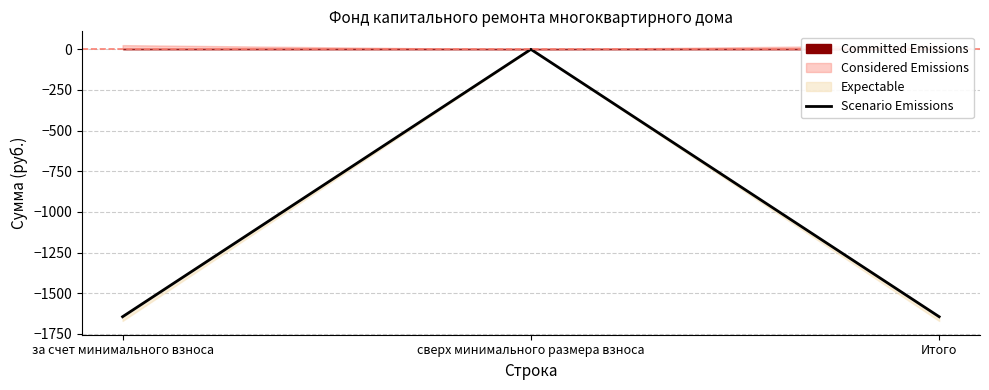

What is the sum of all values?

-3288.9